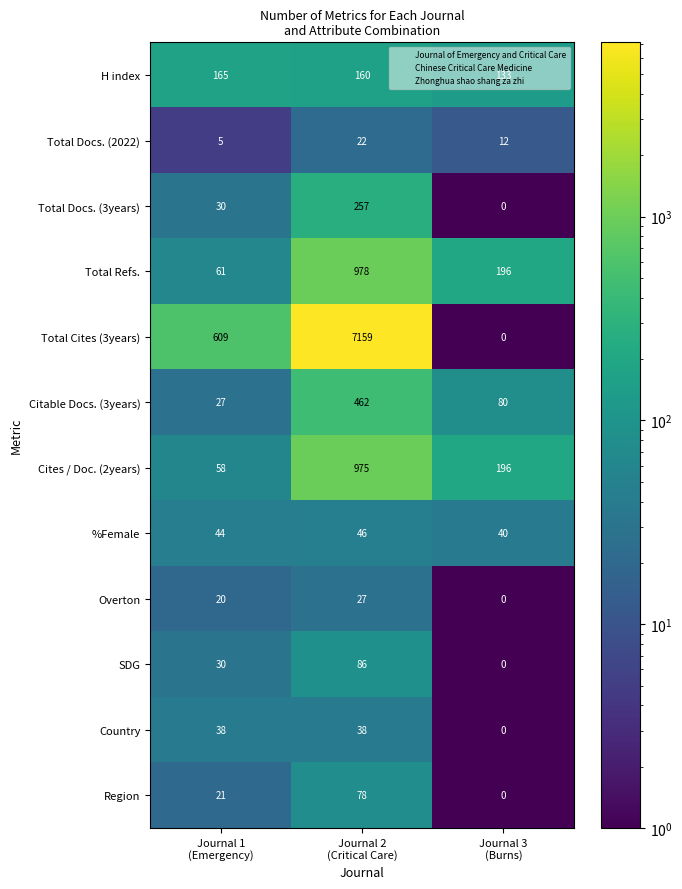

Rank the series by their maximum value, from lowest to highest.

Total Docs. (2022), Overton, Country, %Female, Region, SDG, H index, Total Docs. (3years), Citable Docs. (3years), Cites / Doc. (2years), Total Refs., Total Cites (3years)